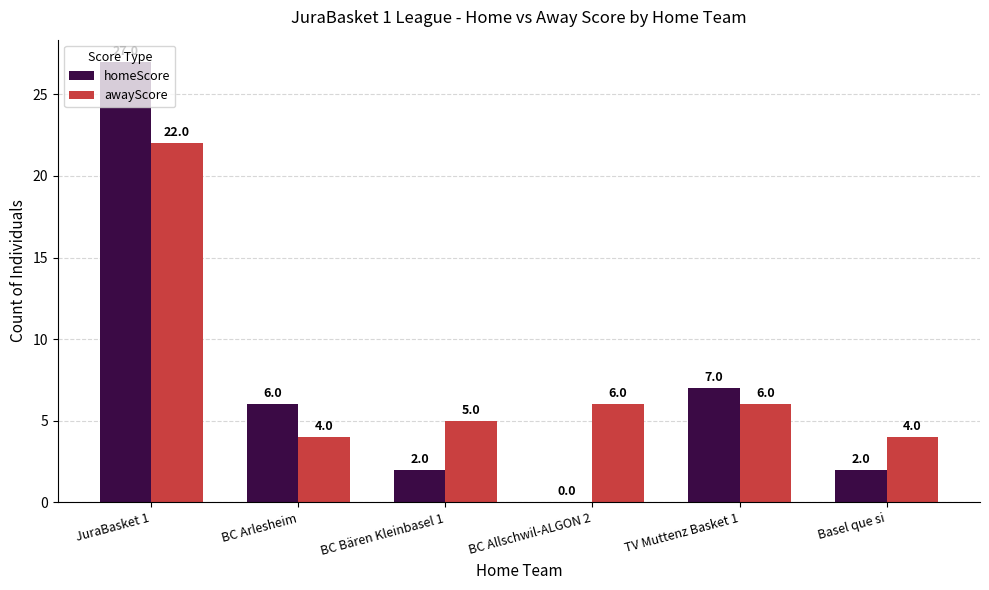

What is the greatest value displayed?

27